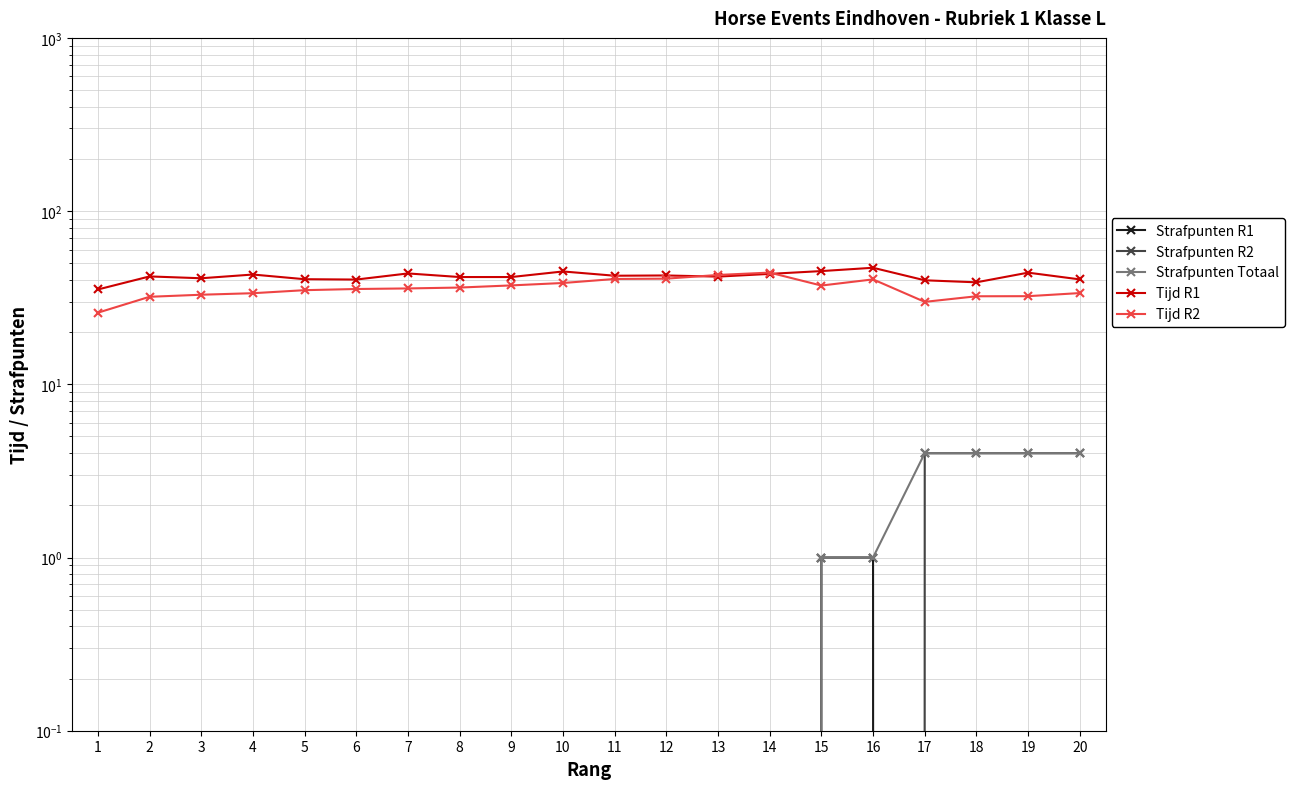

Which series has the largest total across all categories?

Tijd R1